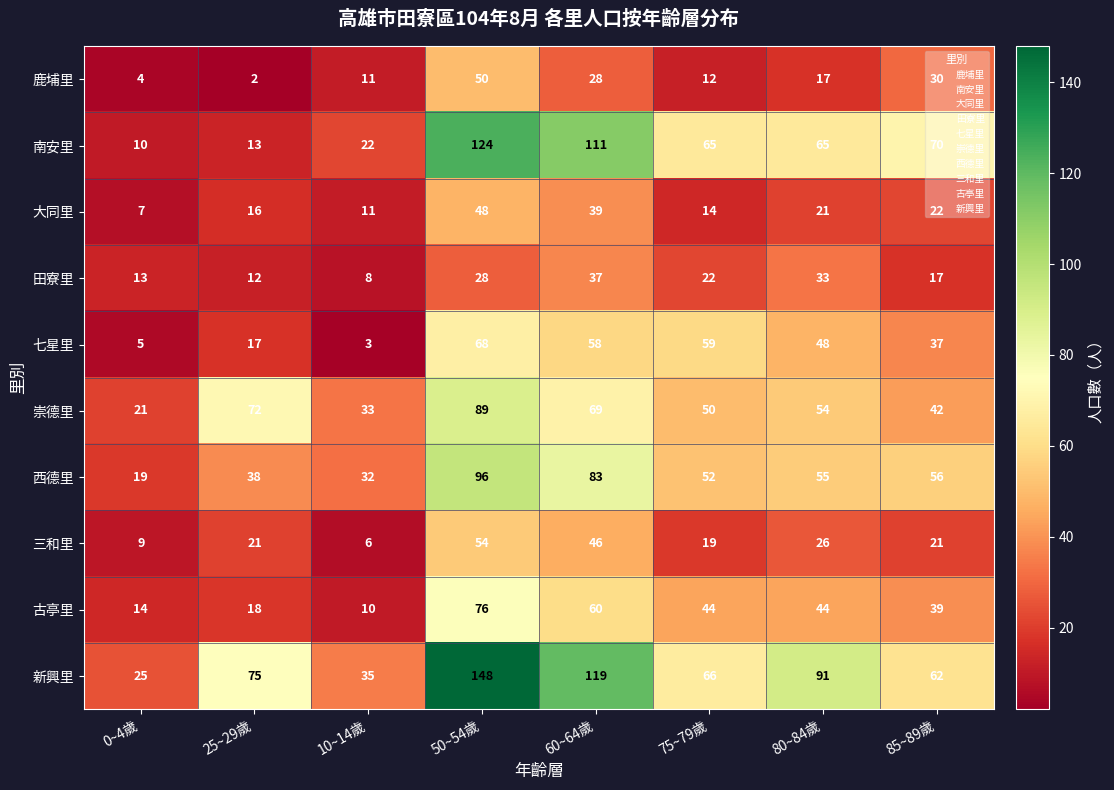

Rank the categories by 七星里 value from lowest to highest.

10~14歲, 0~4歲, 25~29歲, 85~89歲, 80~84歲, 60~64歲, 75~79歲, 50~54歲